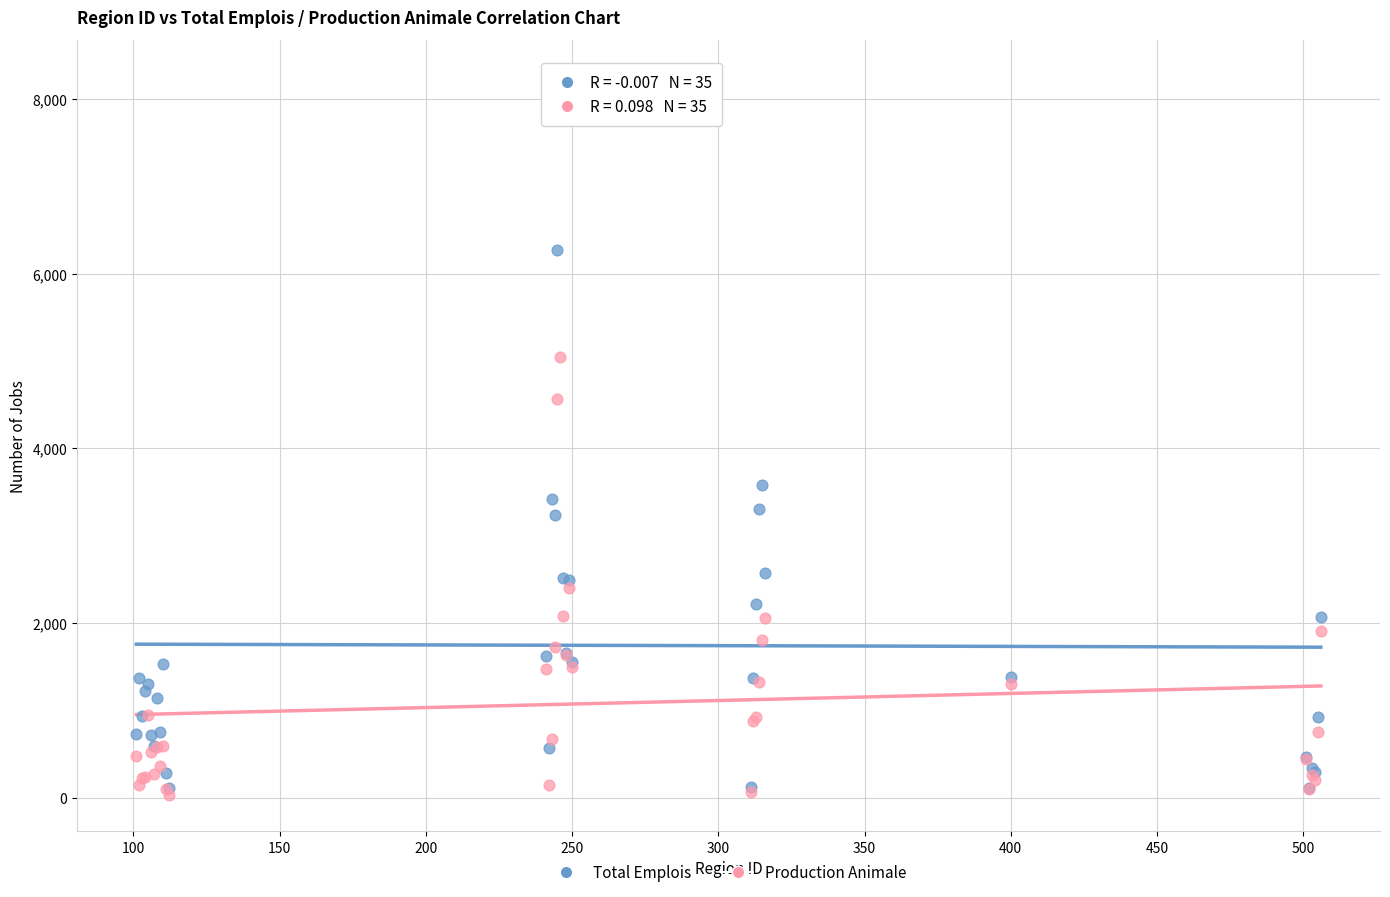

Across all series, what Y value is closest to 4146?

4565